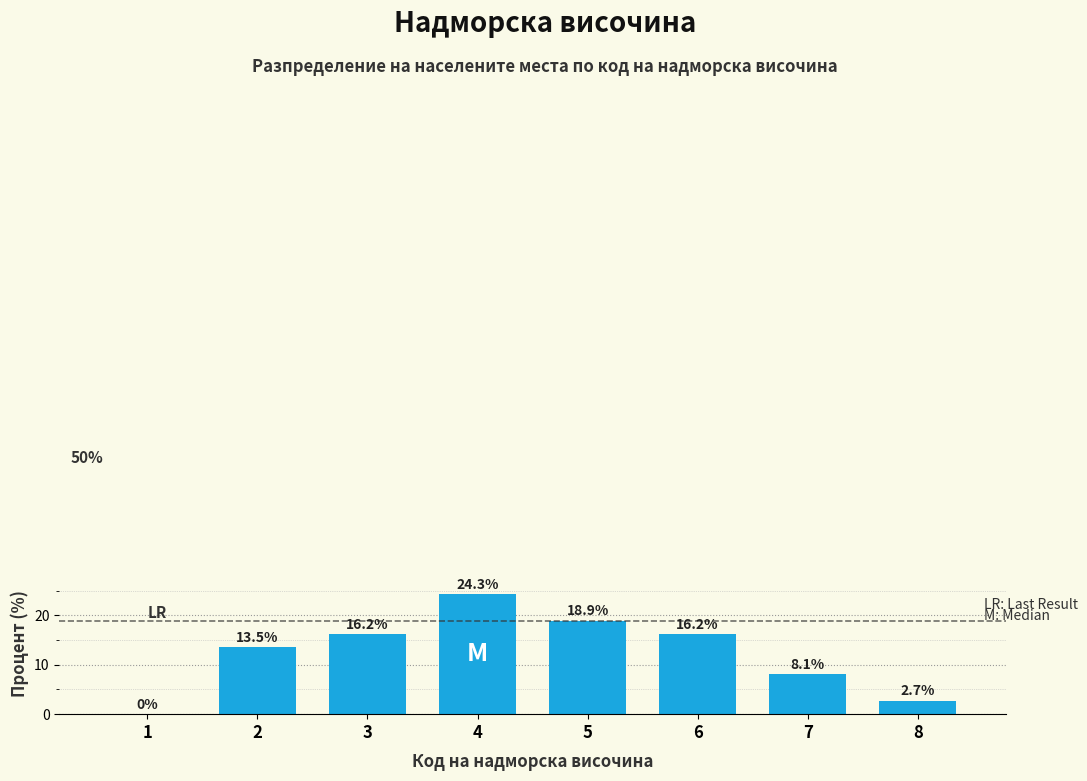

Reading left to right, transcribe all the data shown in this chart.

1=0.0	2=13.5	3=16.2	4=24.3	5=18.9	6=16.2	7=8.1	8=2.7